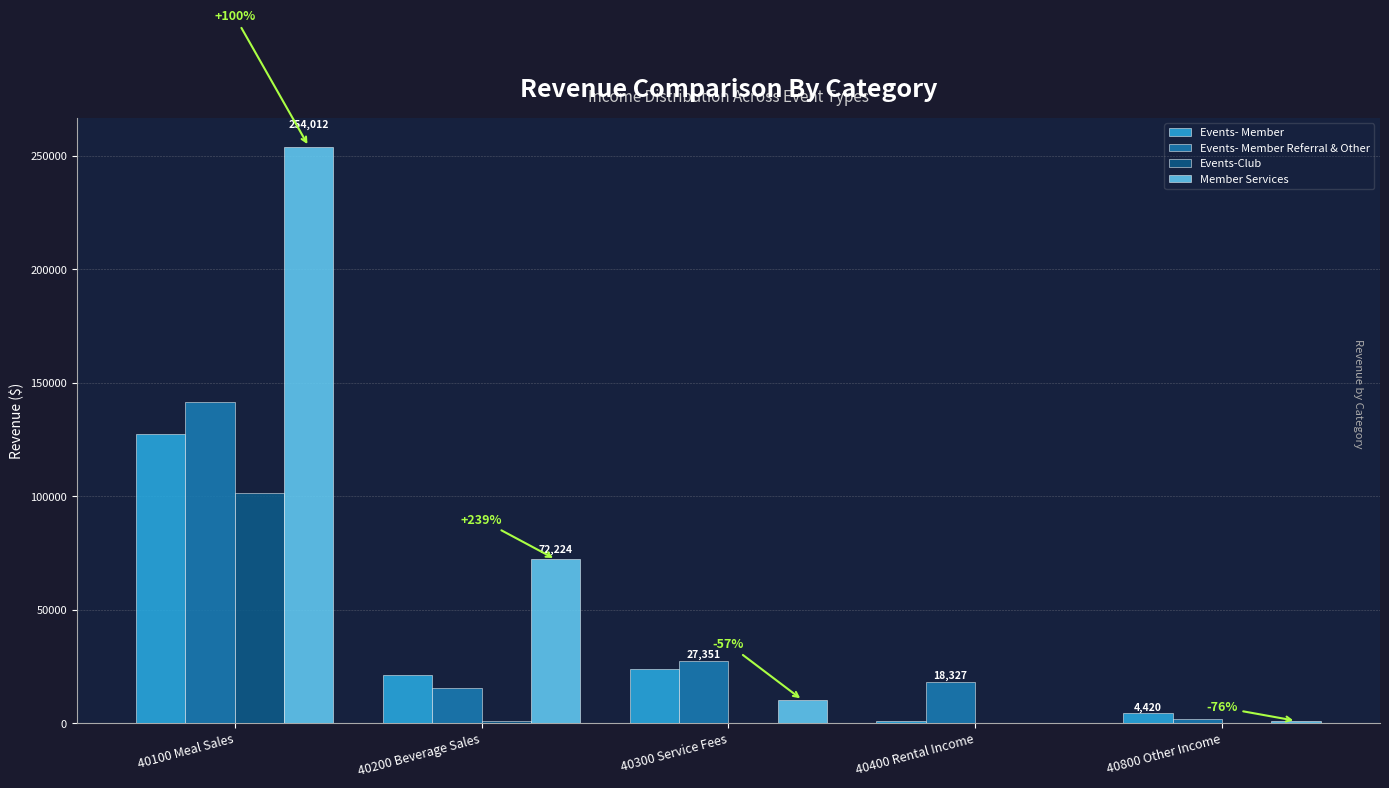

What is the greatest value displayed?

254012